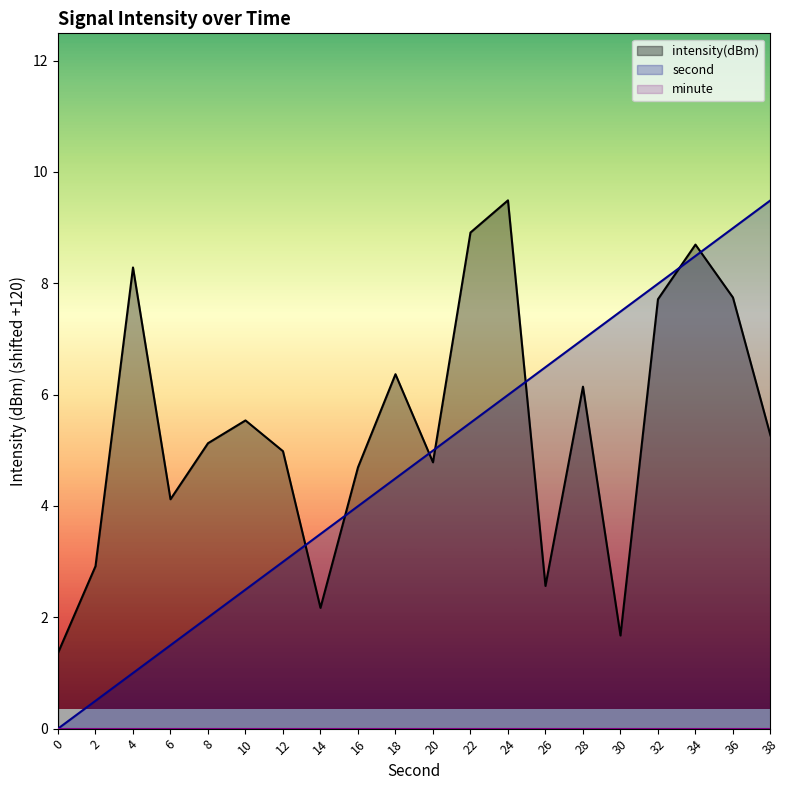

Where do intensity(dBm) and second first cross each other?

12 and 14